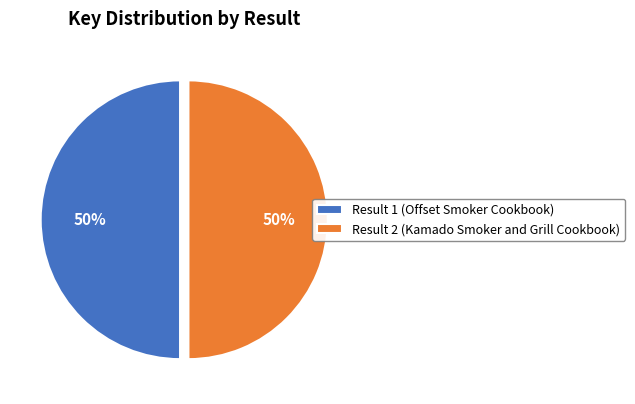

Approximately how many times larger is the value at Result 2 (Kamado Smoker and Grill Cookbook) compared to Result 1 (Offset Smoker Cookbook)?

1.0